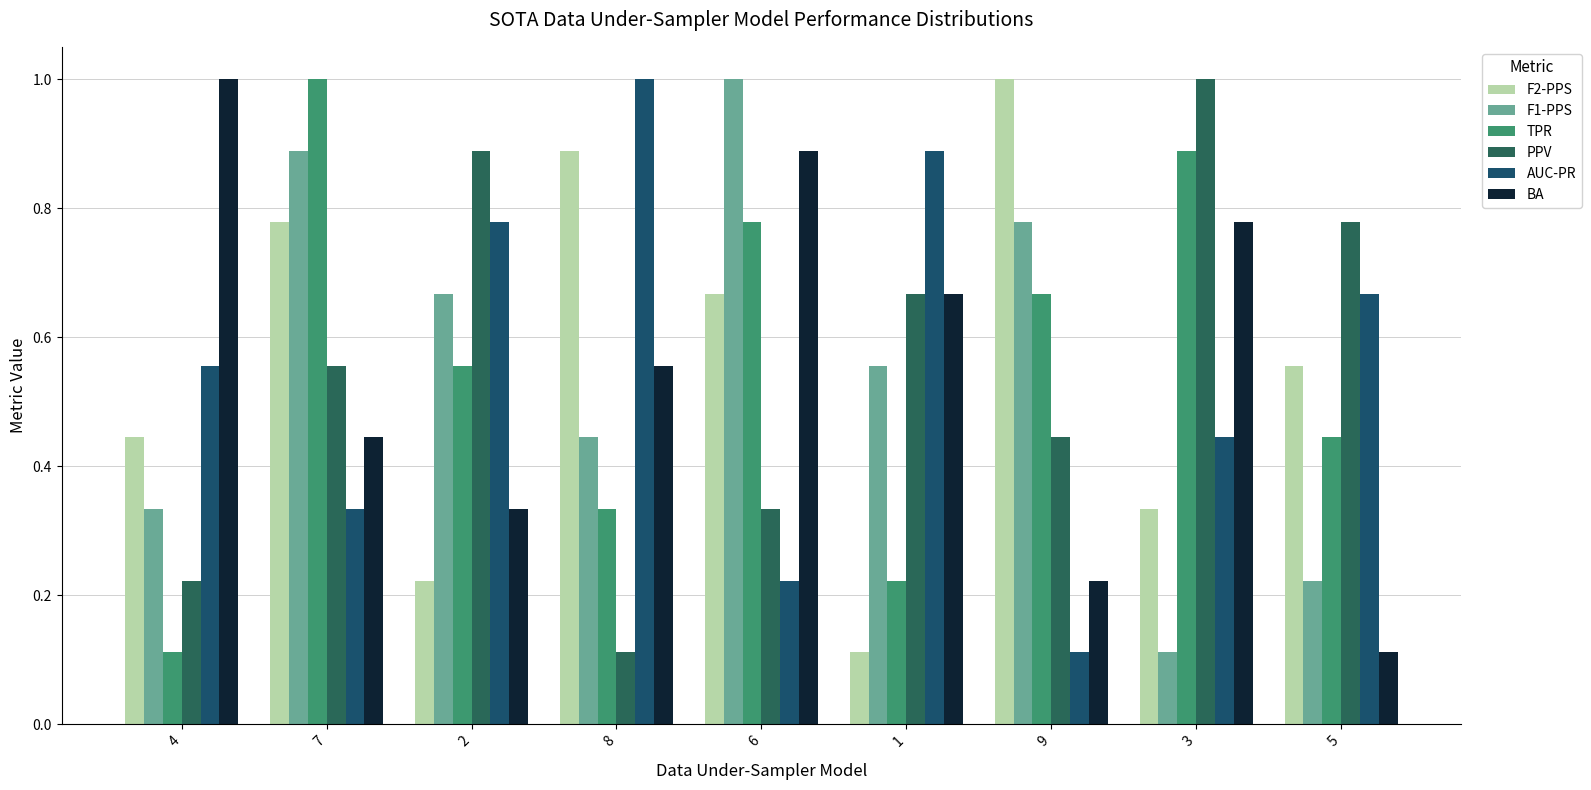

Reading left to right, what are all the values shown in this chart?

F2-PPS: 4=0.4	7=0.8	2=0.2	8=0.9	6=0.7	1=0.1	9=1.0	3=0.3	5=0.6
F1-PPS: 4=0.3	7=0.9	2=0.7	8=0.4	6=1.0	1=0.6	9=0.8	3=0.1	5=0.2
TPR: 4=0.1	7=1.0	2=0.6	8=0.3	6=0.8	1=0.2	9=0.7	3=0.9	5=0.4
PPV: 4=0.2	7=0.6	2=0.9	8=0.1	6=0.3	1=0.7	9=0.4	3=1.0	5=0.8
AUC-PR: 4=0.6	7=0.3	2=0.8	8=1.0	6=0.2	1=0.9	9=0.1	3=0.4	5=0.7
BA: 4=1.0	7=0.4	2=0.3	8=0.6	6=0.9	1=0.7	9=0.2	3=0.8	5=0.1